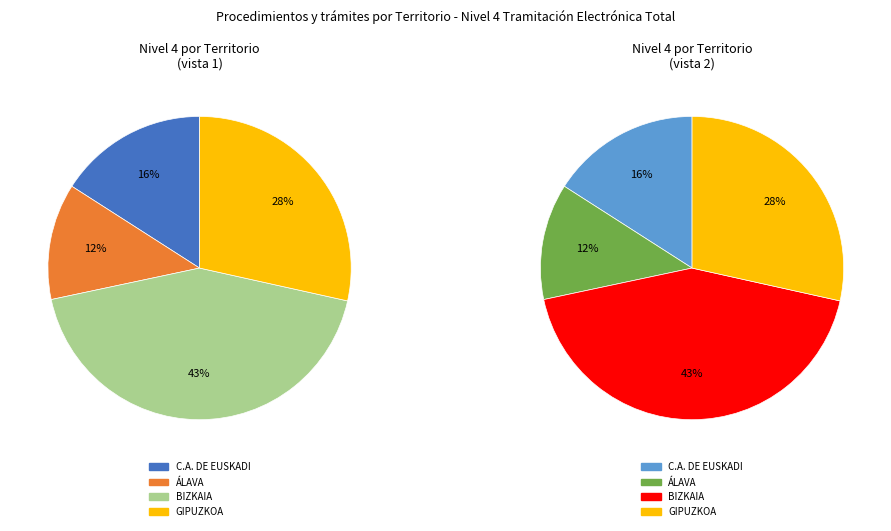

What percentage is the GIPUZKOA slice, to the nearest percent?

28%